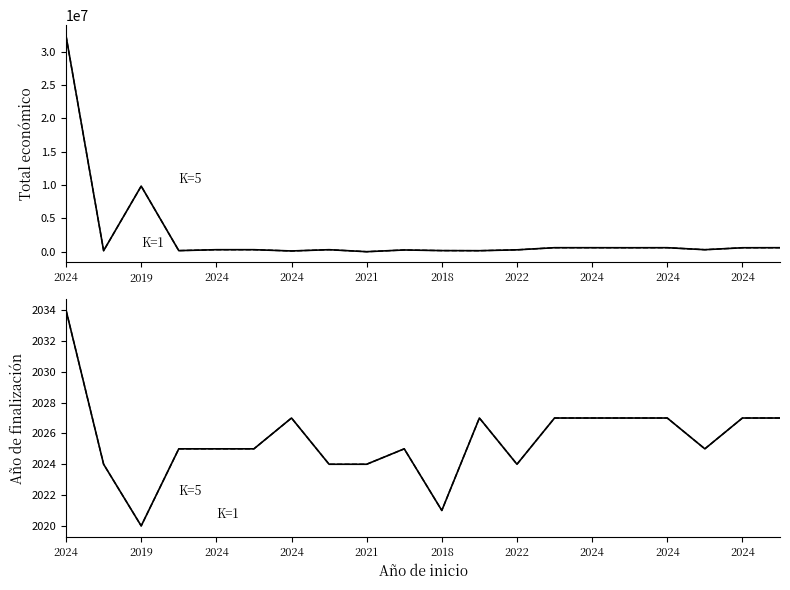

Between which two adjacent categories do Total económico and Año de finalización first intersect?

2024 and 2024